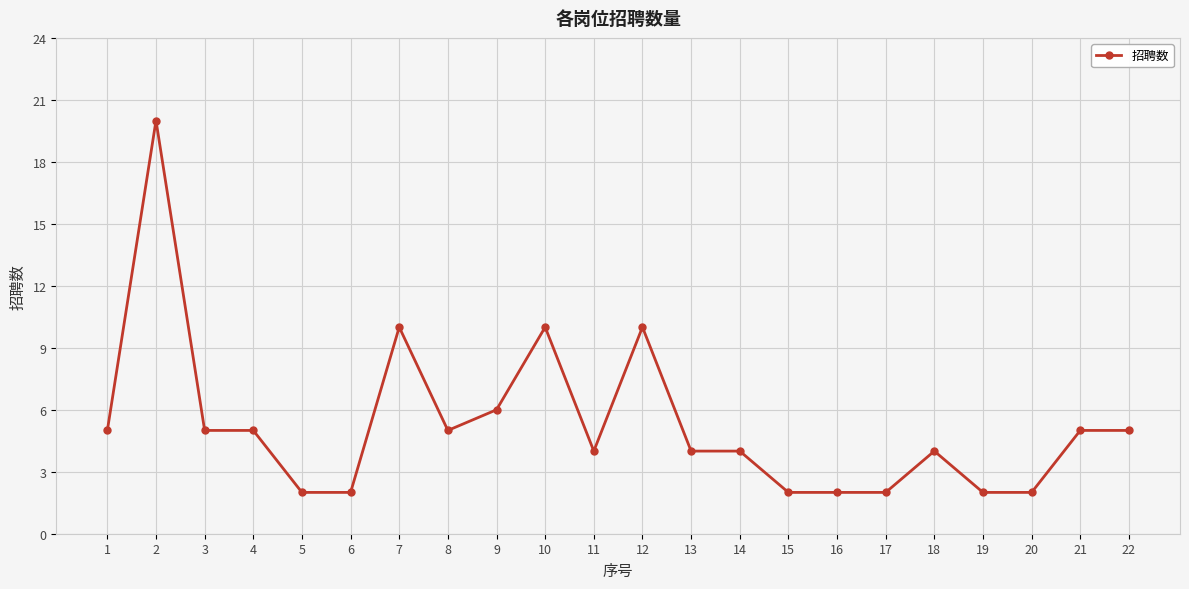

Which has a higher value, 22 or 15?

22